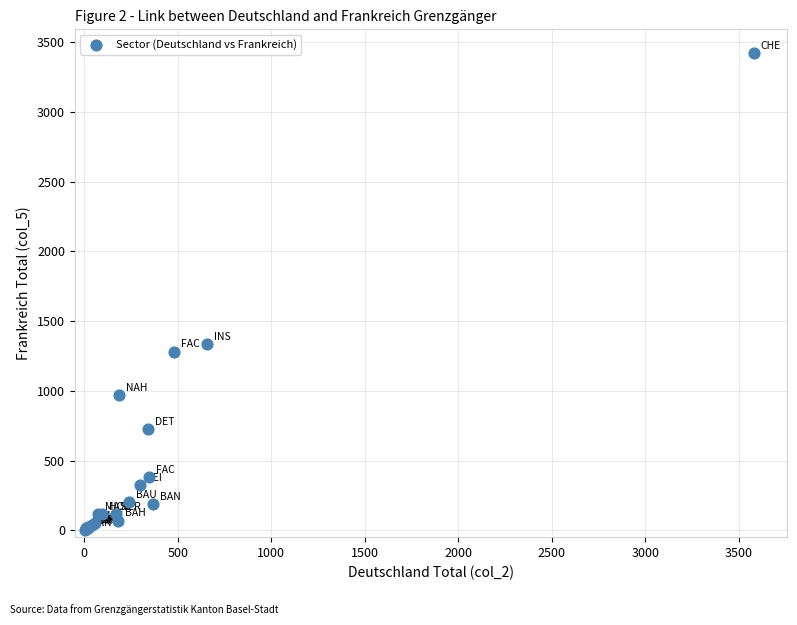

What Y value in the scatter plot is closest to 1712?

1333